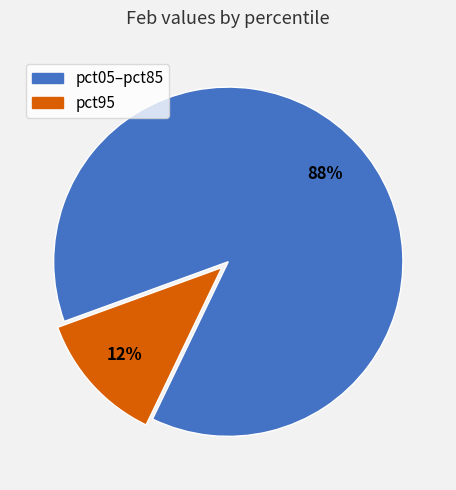

Does any single category account for the majority?

Yes